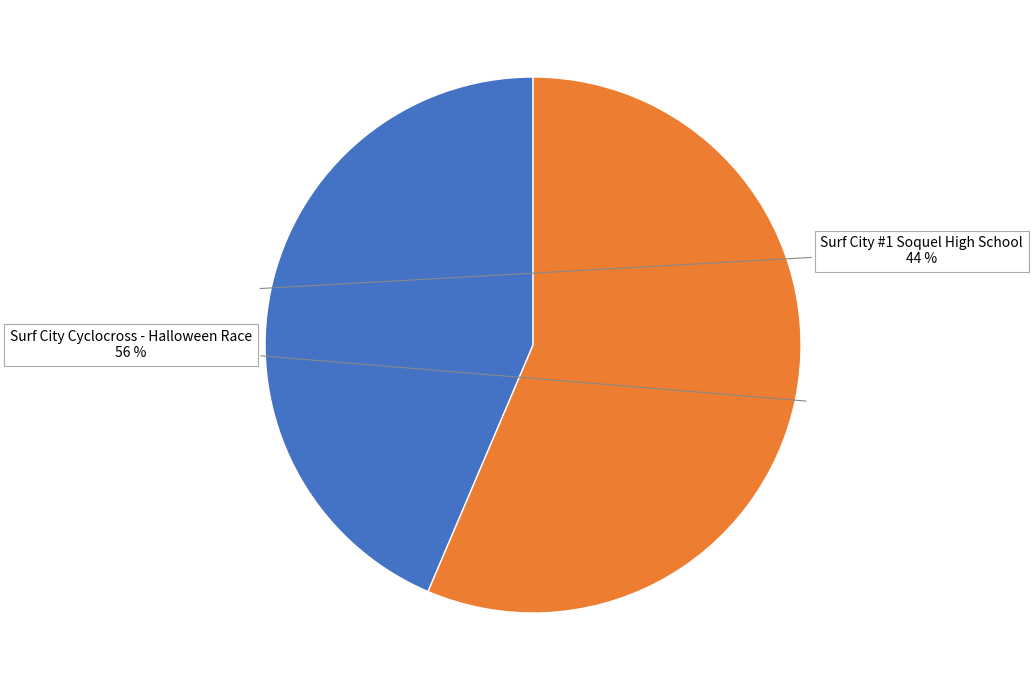

True or false: Surf City #1 Soquel High School accounts for 44% of the total.

True